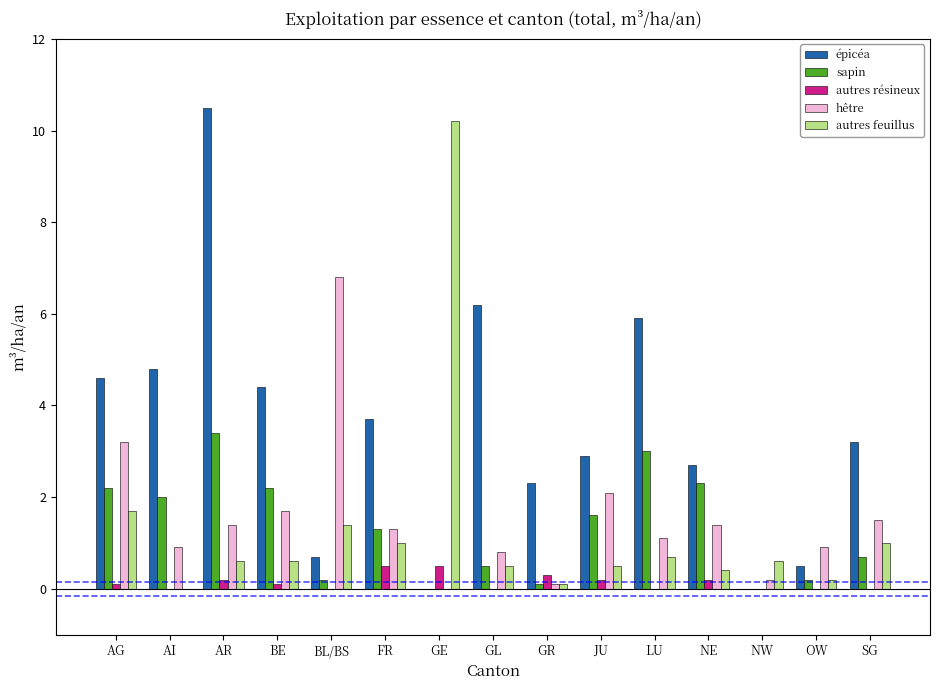

What is the sum of all autres résineux values?

2.1